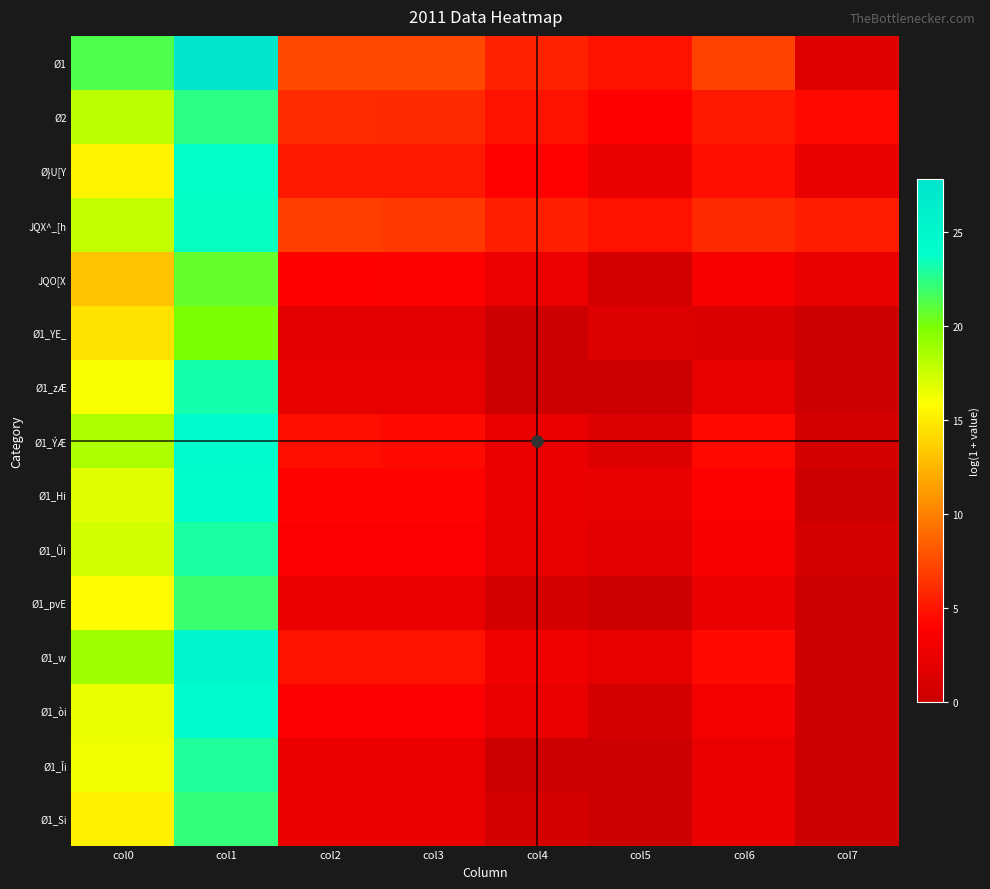

Which series has the largest total across all categories?

Ø1